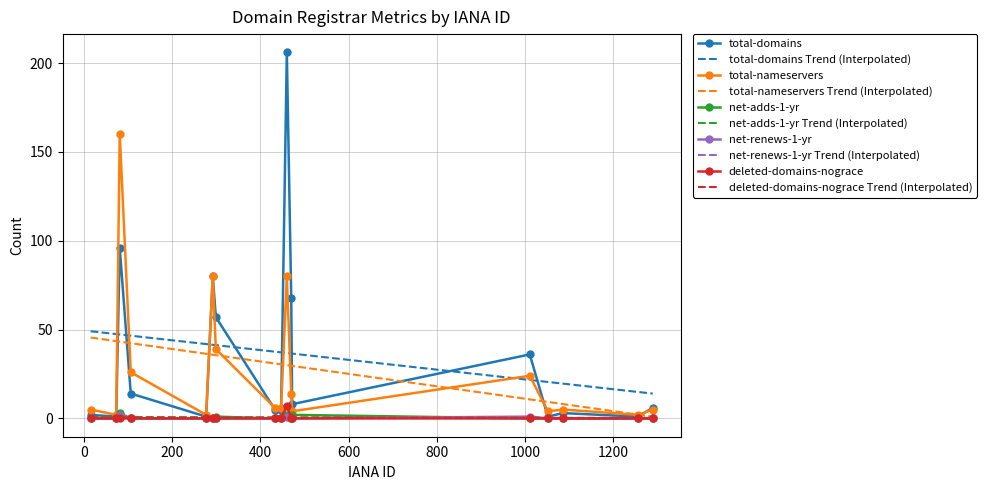

True or false: net-adds-1-yr and total-nameservers cross at least once.

False